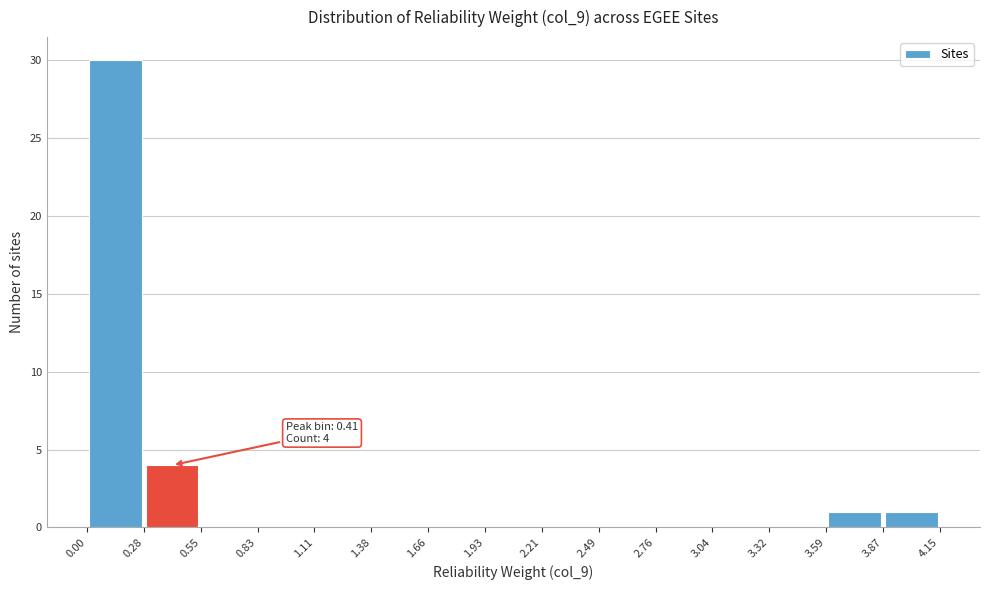

Which range on the x-axis has the tallest bar?

0.00 to 0.28